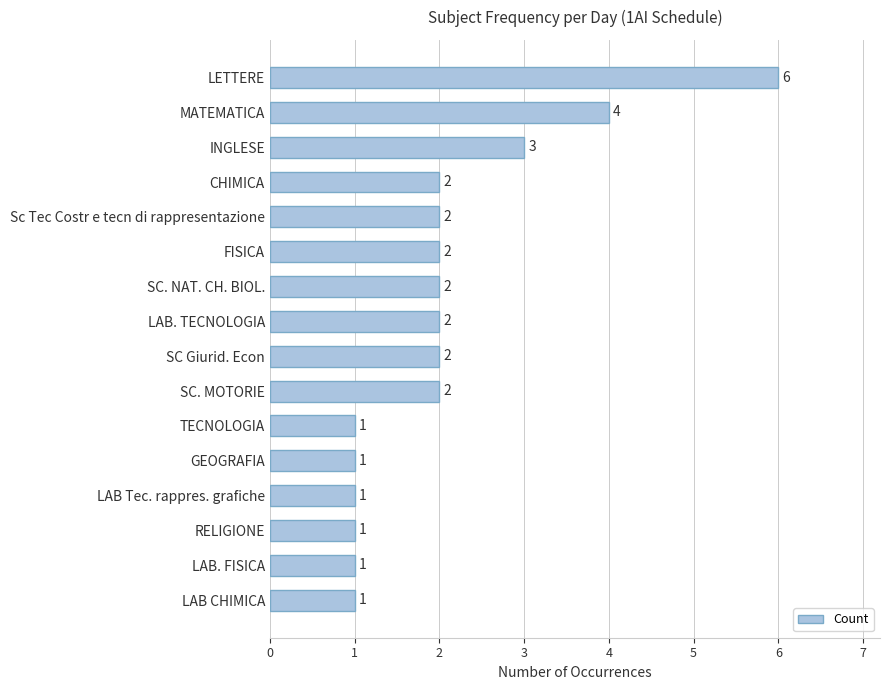

What value does the data have at INGLESE?

3